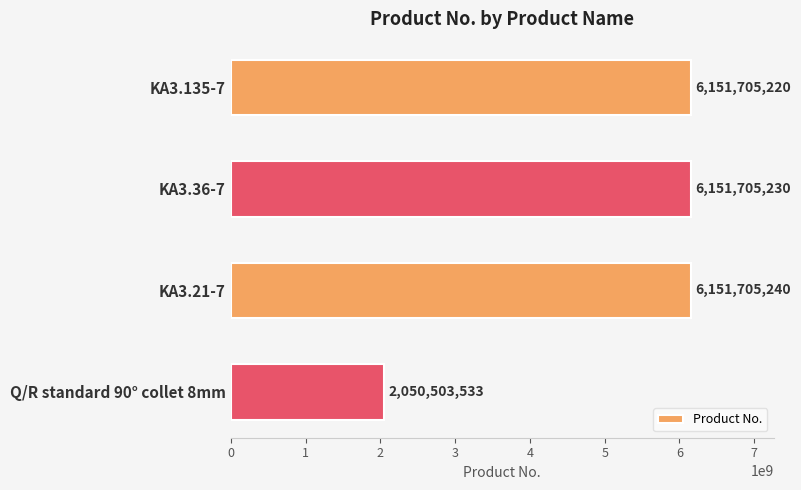

Approximately how many times larger is the value at KA3.36-7 compared to Q/R standard 90° collet 8mm?

3.0